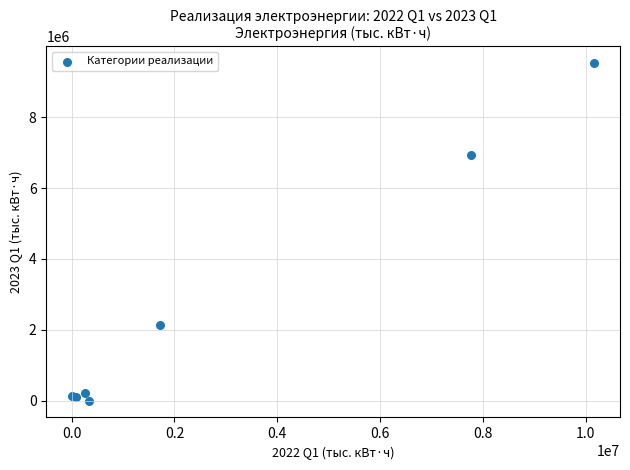

What Y value in the scatter plot is closest to 4761893?

6934273.4